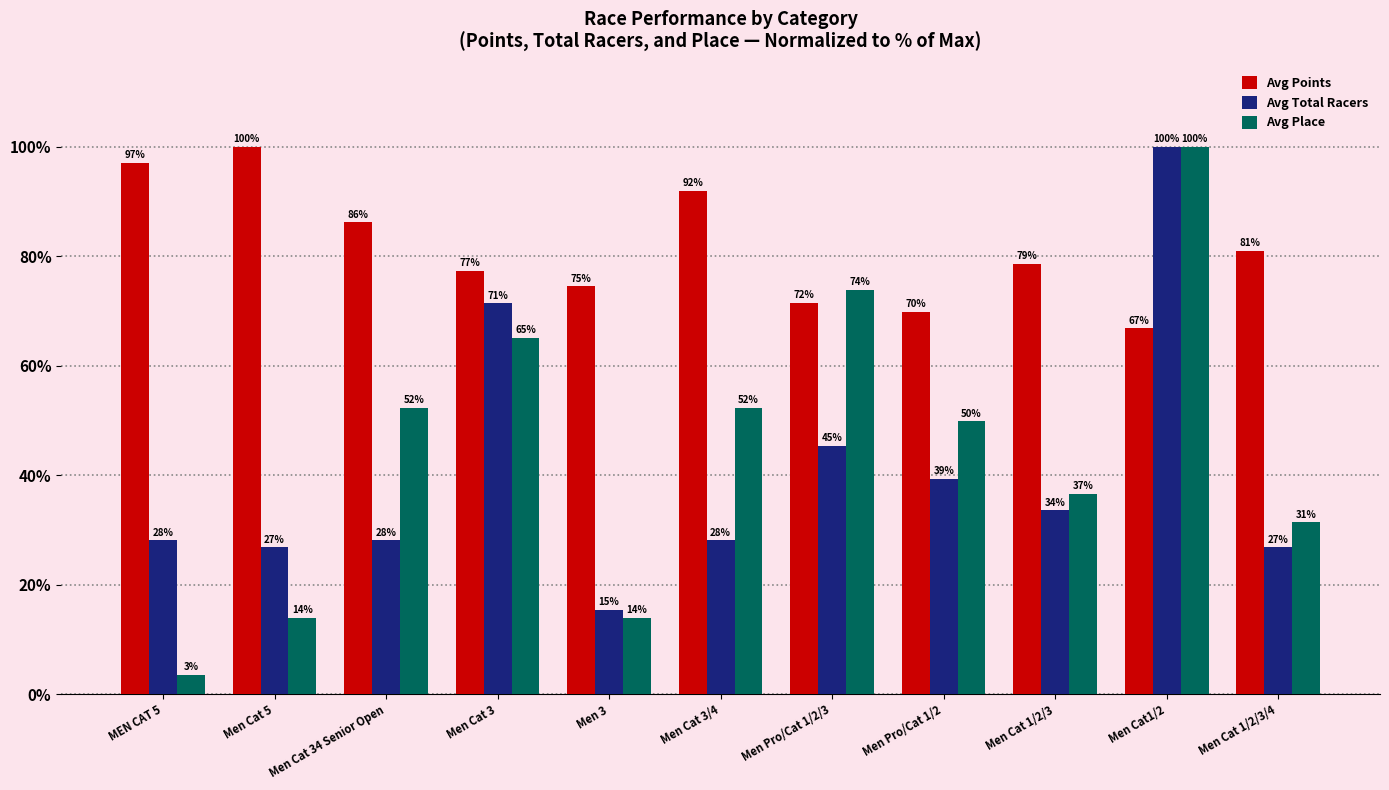

At which label does Avg Points first exceed 78?

MEN CAT 5